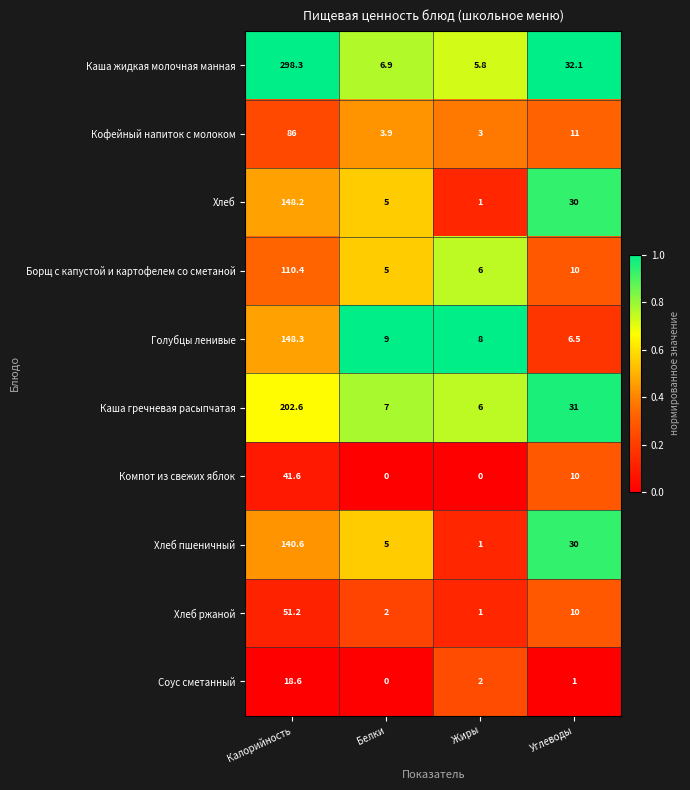

At which category is the sum across all series the highest?

Калорийность